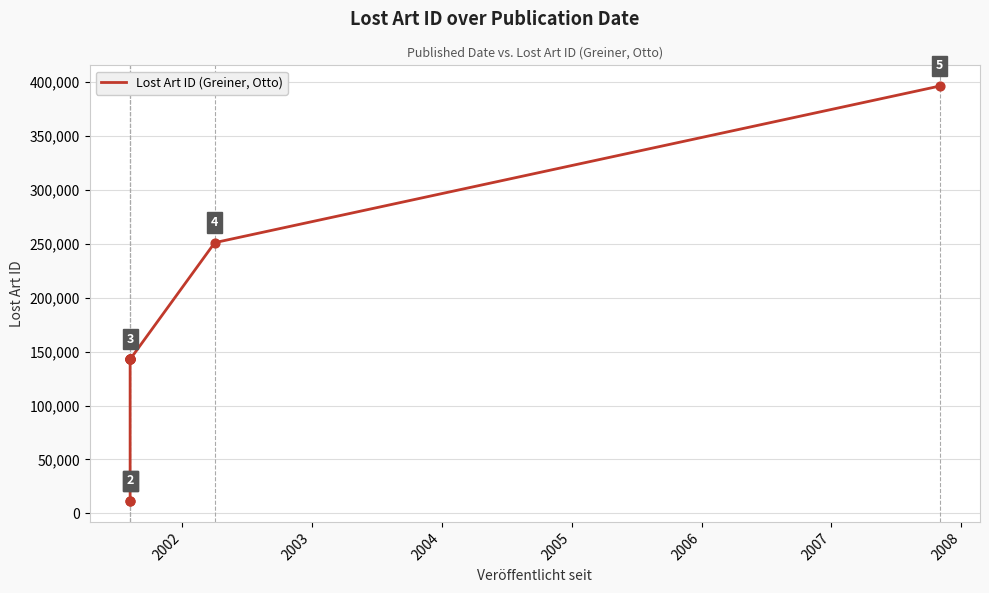

Between 2004 and 2008, which is larger?

2008